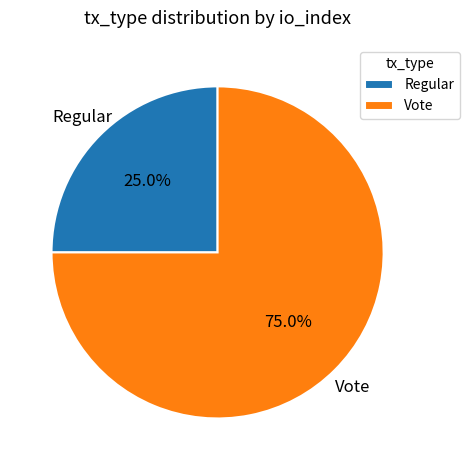

True or false: Regular accounts for 25% of the total.

True